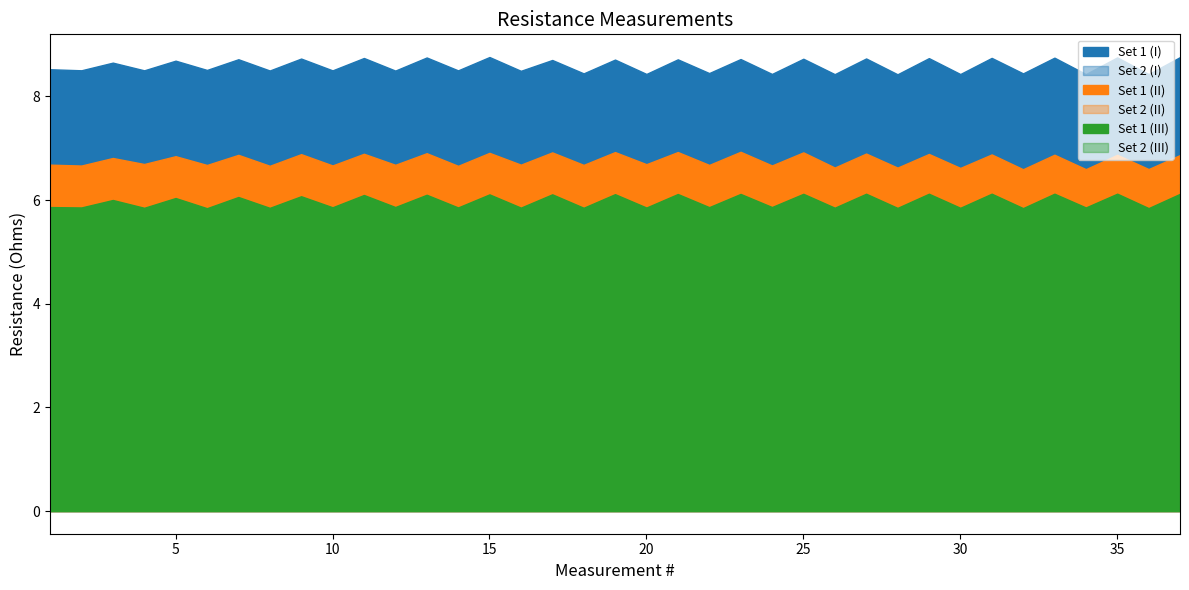

Between 34 and 35, which is larger?

35